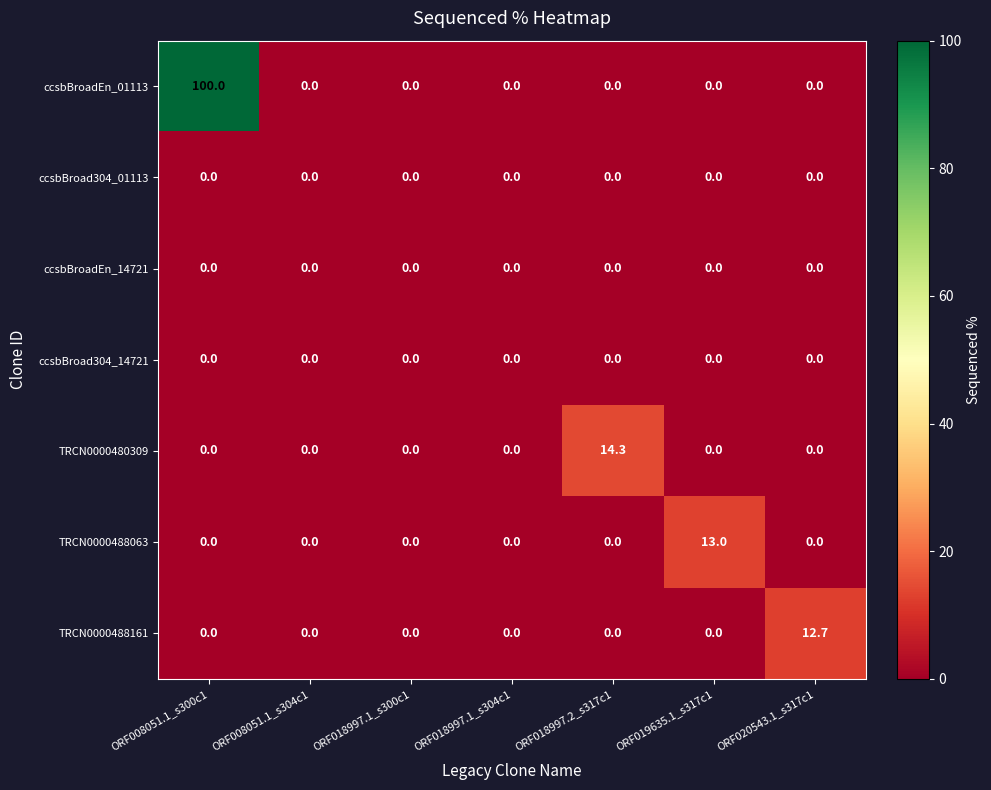

The value of ccsbBroadEn_01113 at ORF018997.2_s317c1 is 0.0. True or false?

True